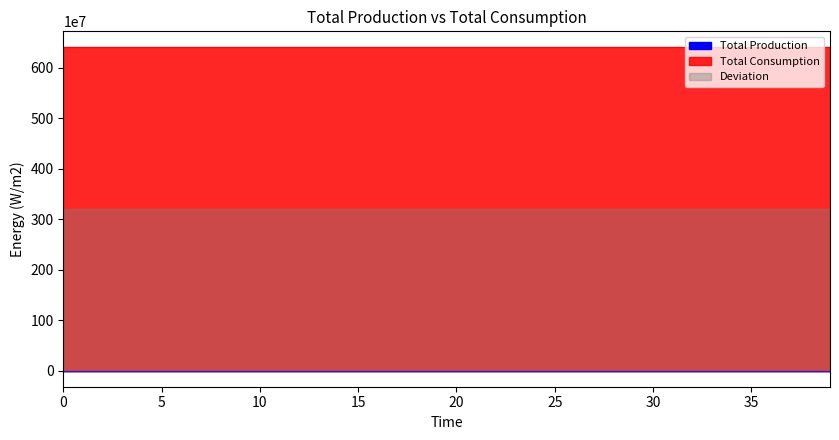

What is the value of the 32nd point from the left?

0.3